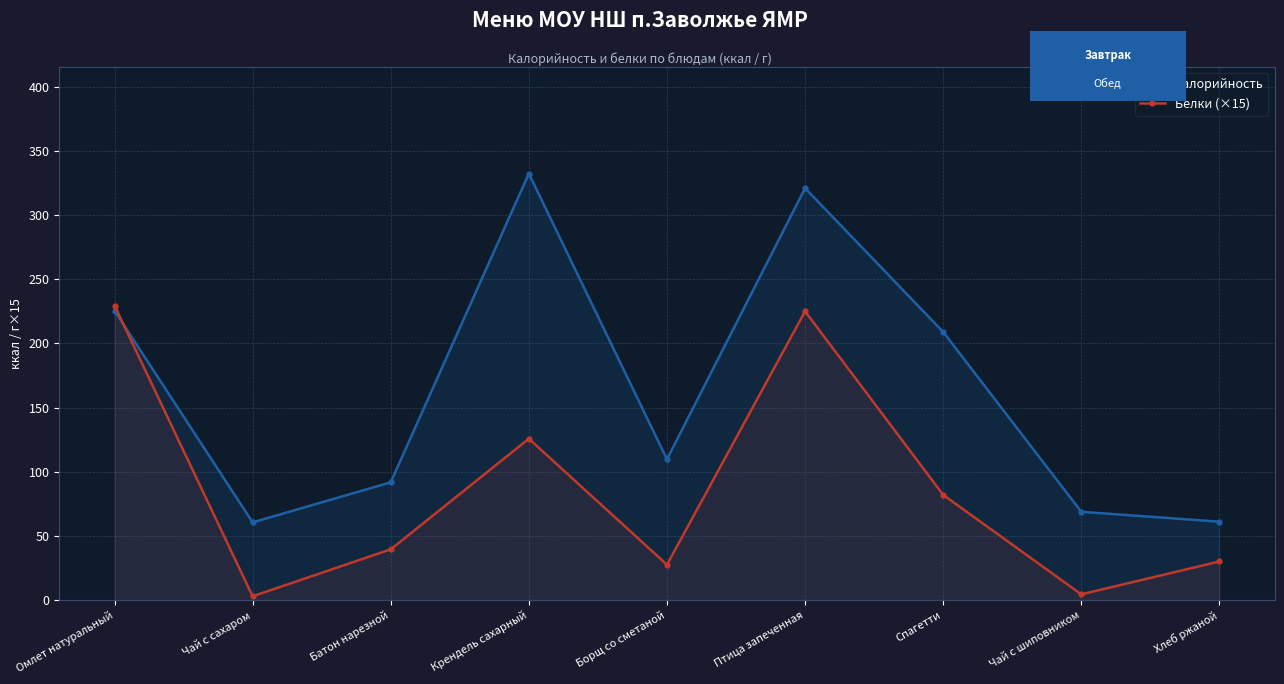

Which series ends up on top after the final intersection of Белки (×15) and Калорийность?

Калорийность